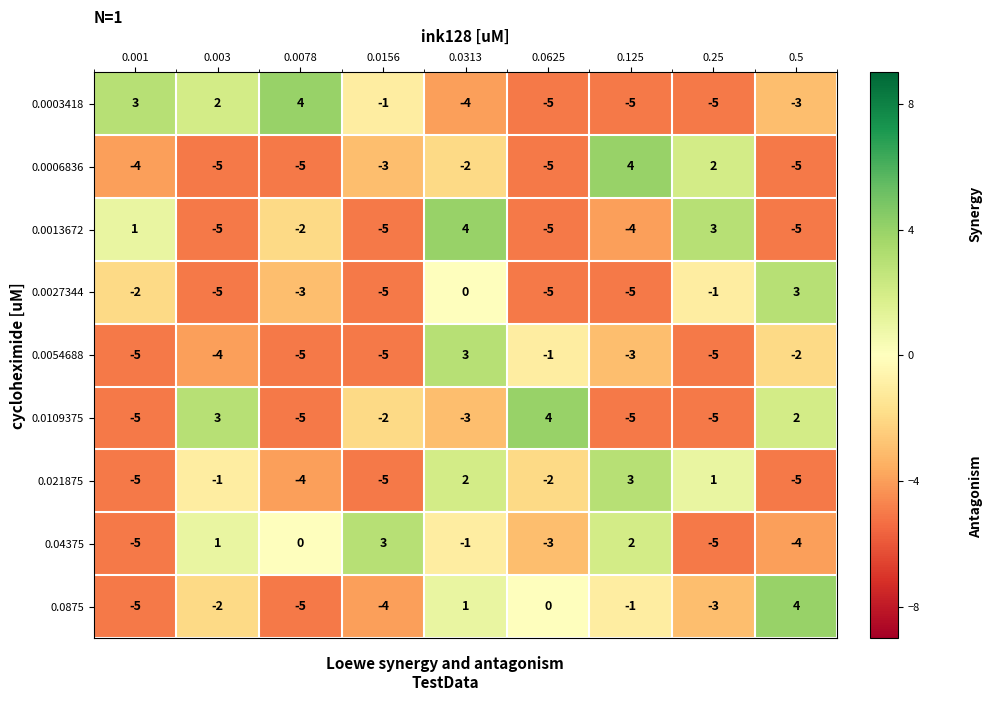

Which series changed the most between 0.25 and 0.5?

0.0013672